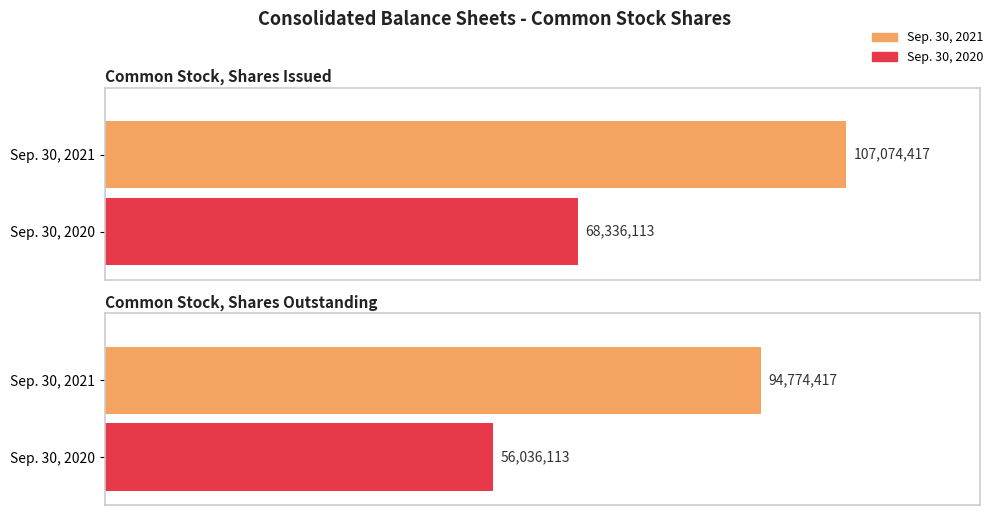

What is the sum of the Sep. 30, 2021 values at Common Stock, Shares Issued and Common Stock, Shares Outstanding?

201848834